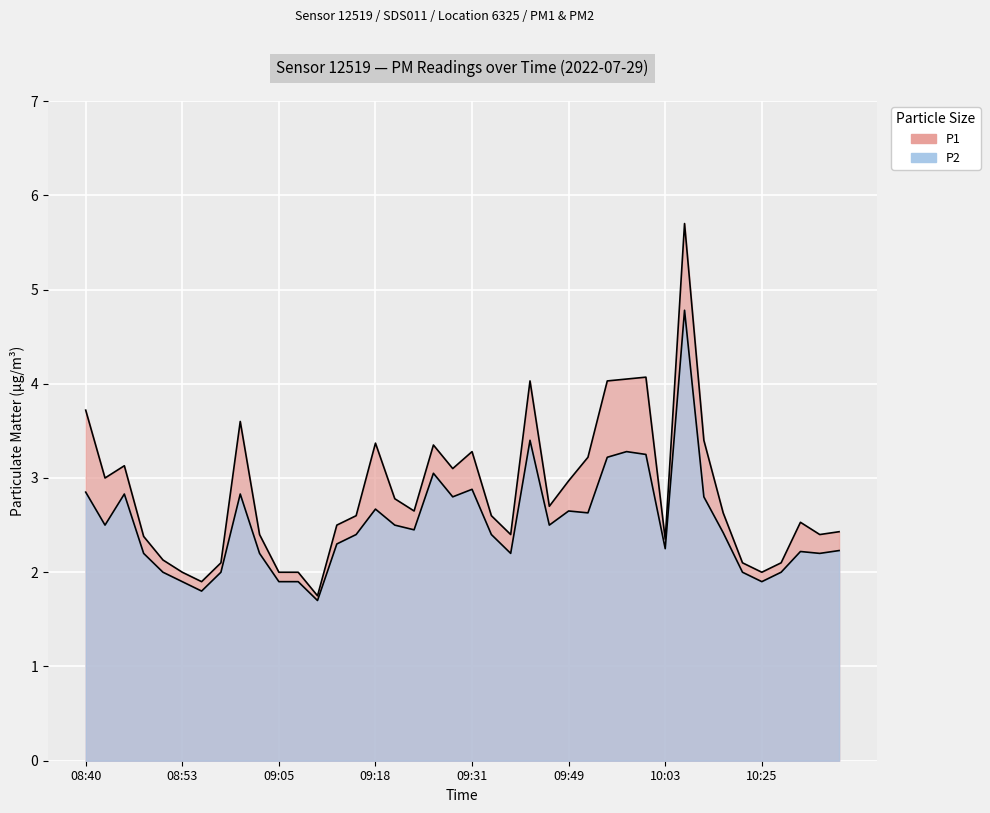

At which label is P1 closest to 3?

08:43